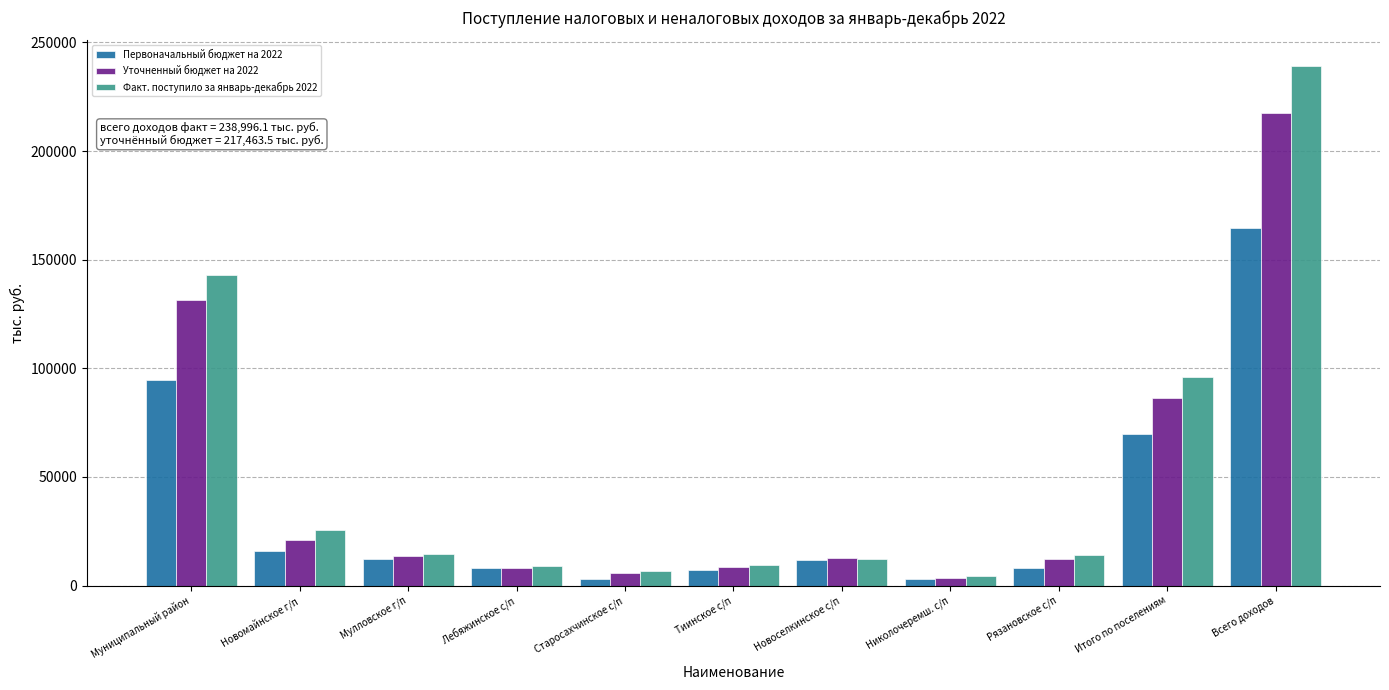

Which category has the highest value in the Факт. поступило за январь-декабрь 2022 series?

Всего доходов